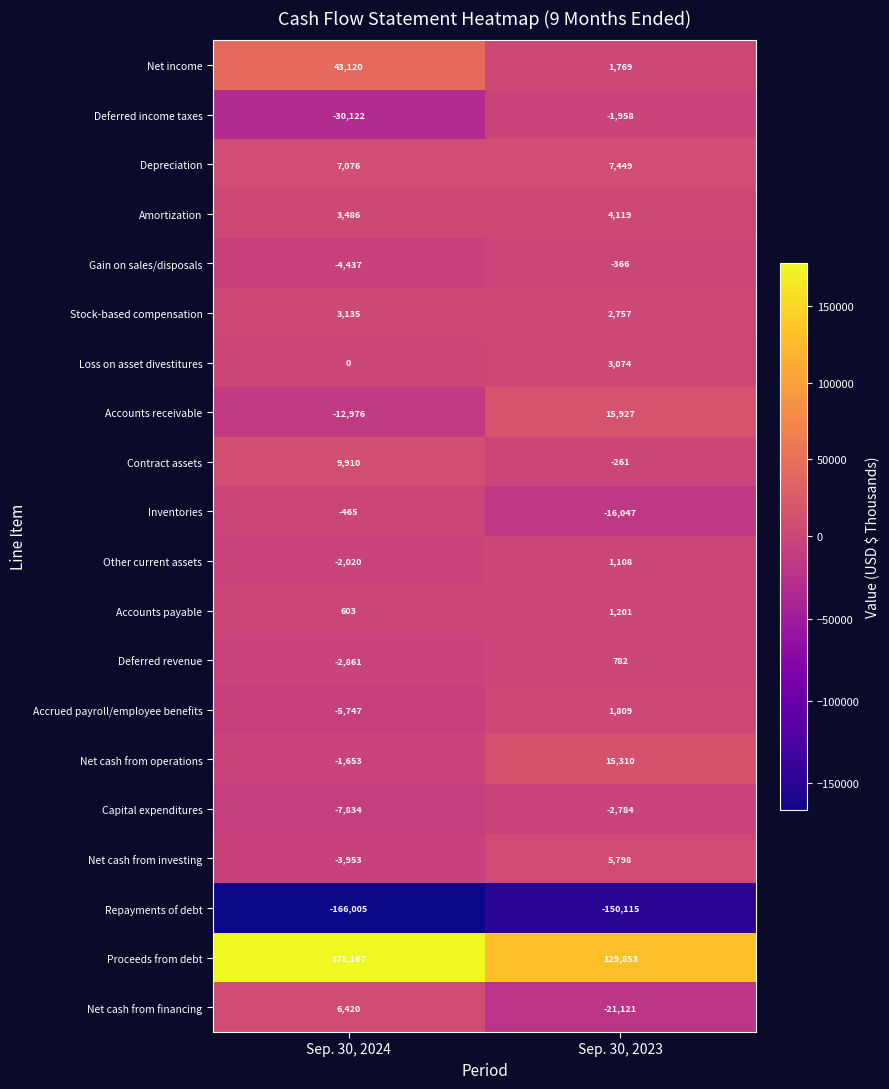

What is the total value across all series at Sep. 30, 2023?

-1696